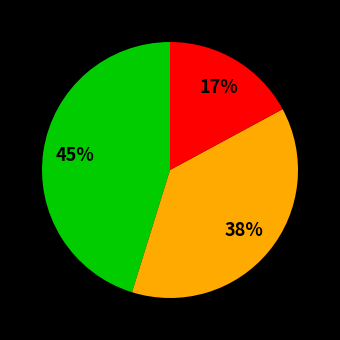

To the nearest percent, what is the average slice percentage?

33%